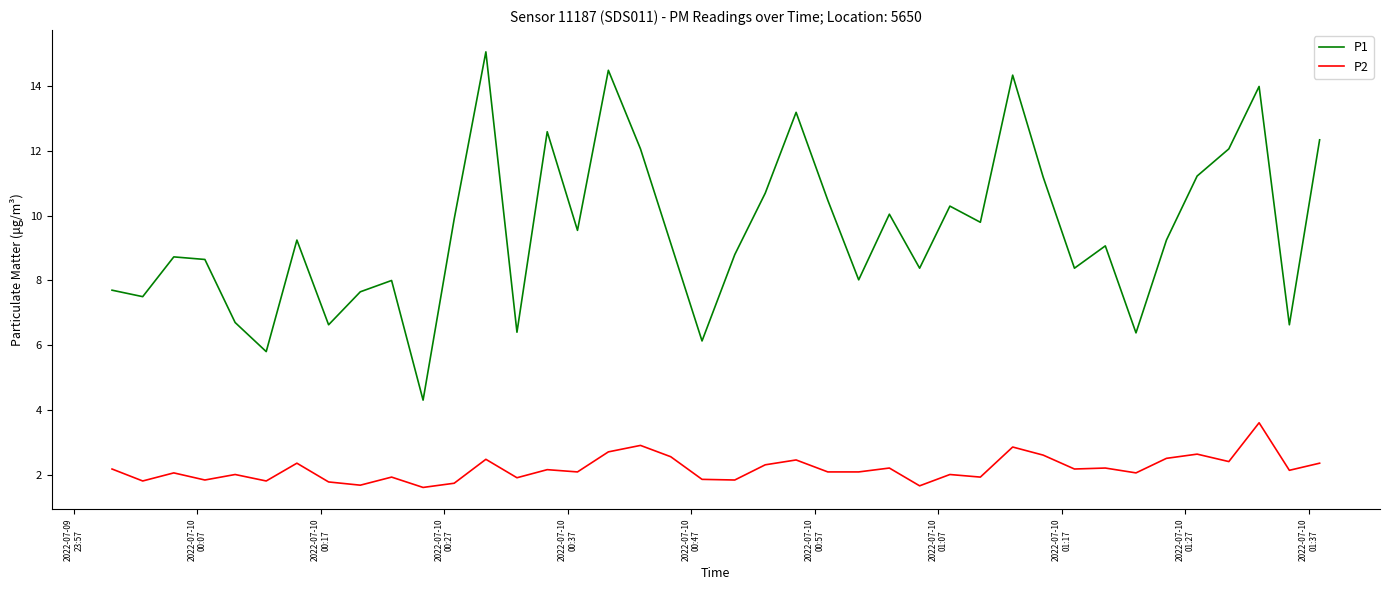

Rank the series by their average value, from lowest to highest.

P2, P1